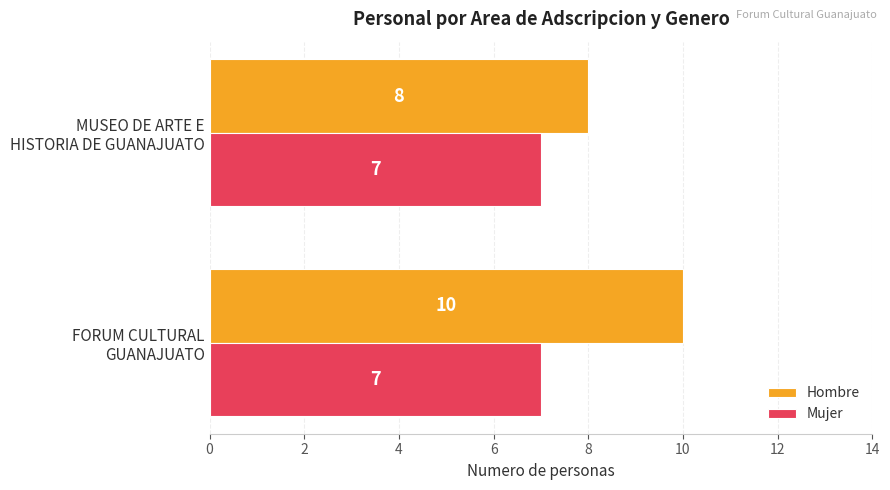

Which series has the largest range (max minus min)?

Hombre